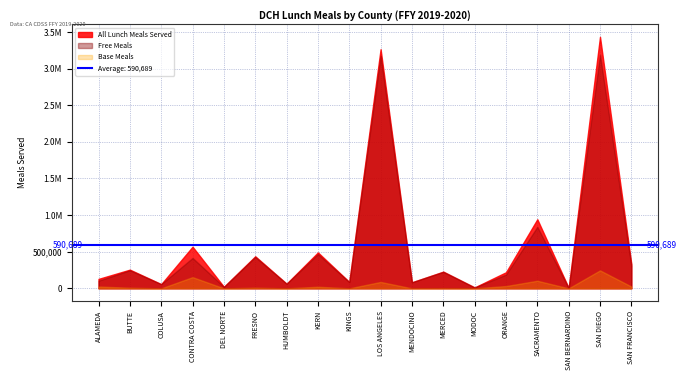

Which series has the widest spread of values?

All Lunch Meals Served